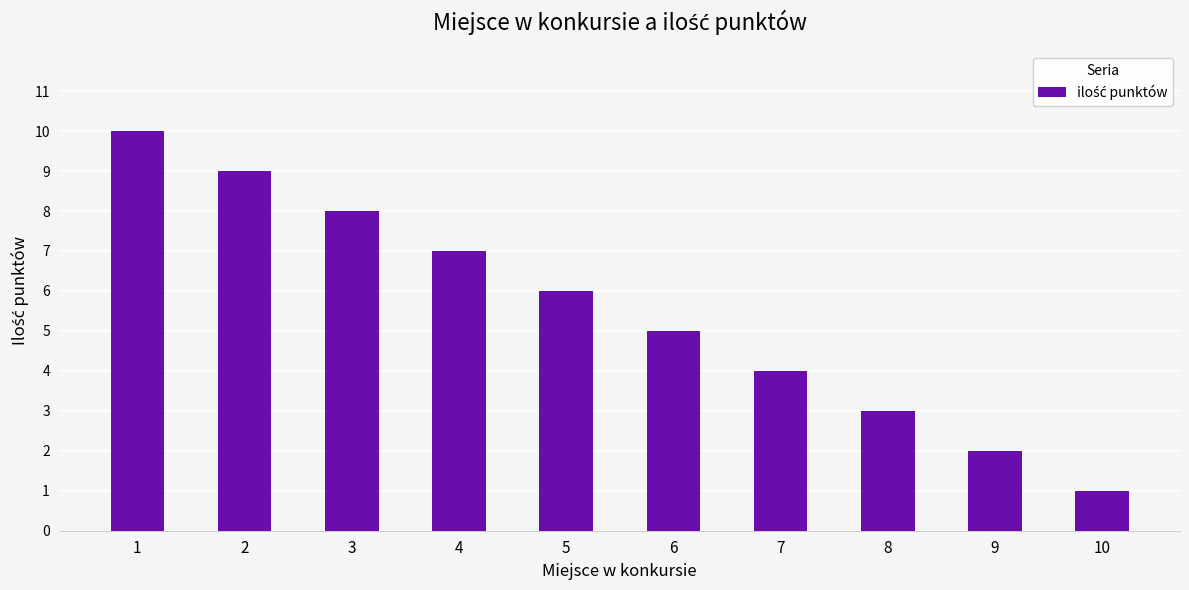

What is the difference between the values at 8 and 2?

6